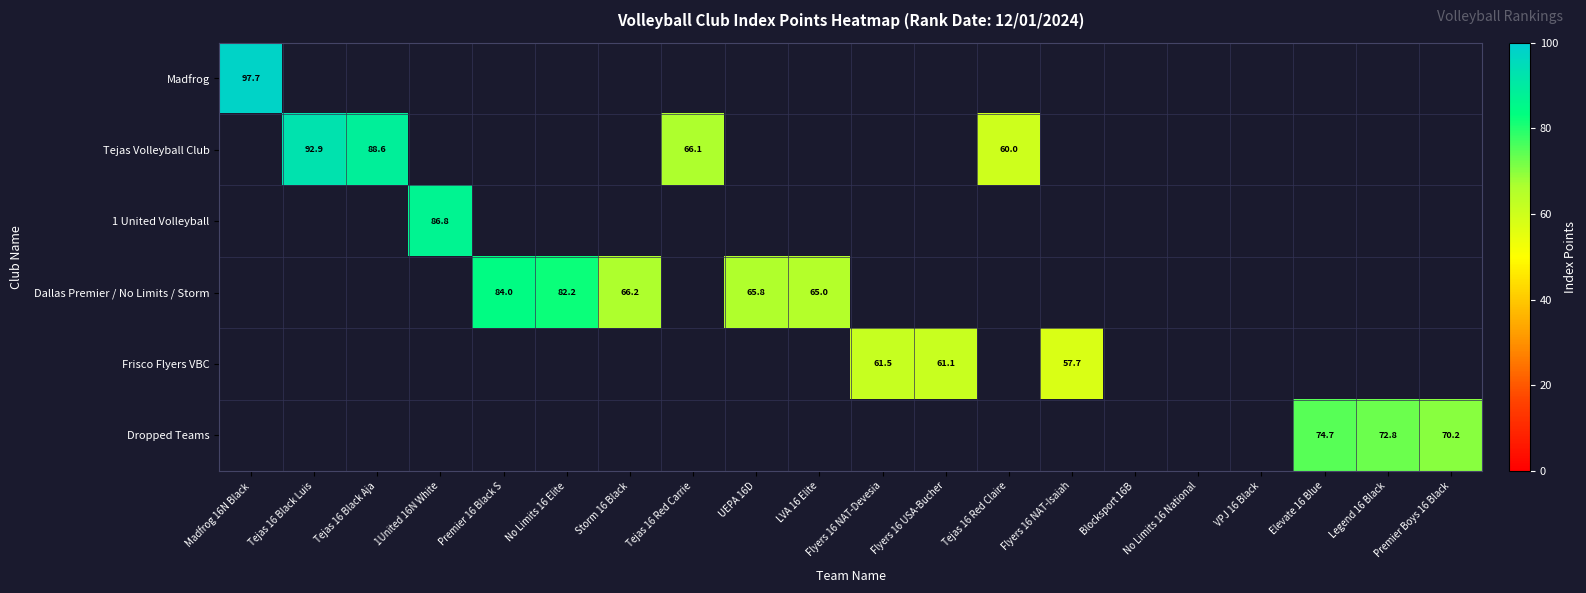

Read the Frisco Flyers VBC value at Flyers 16 USA-Bucher.

61.1